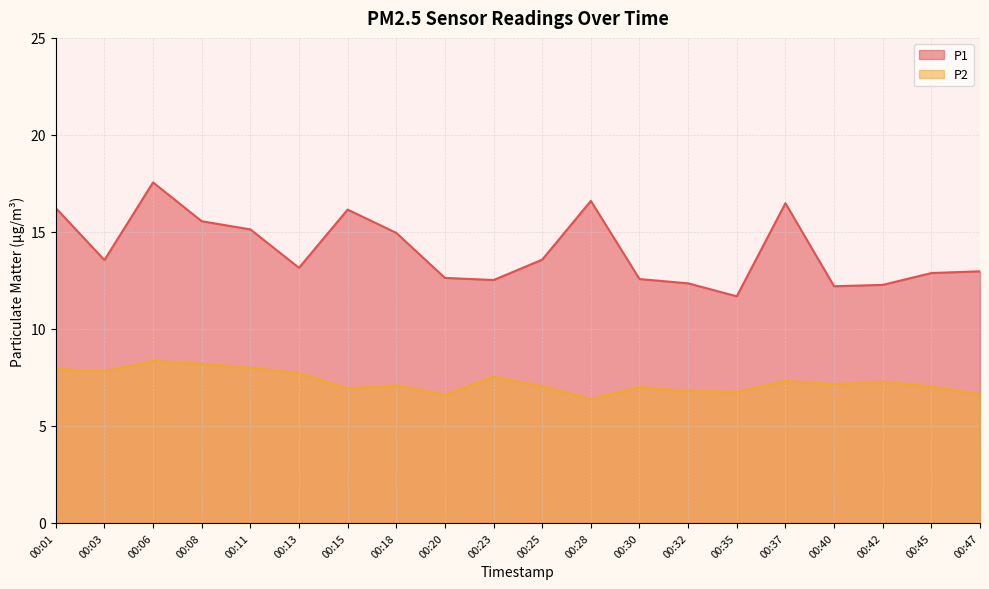

What is the difference between the maximum and minimum values in the P1 series?

5.9